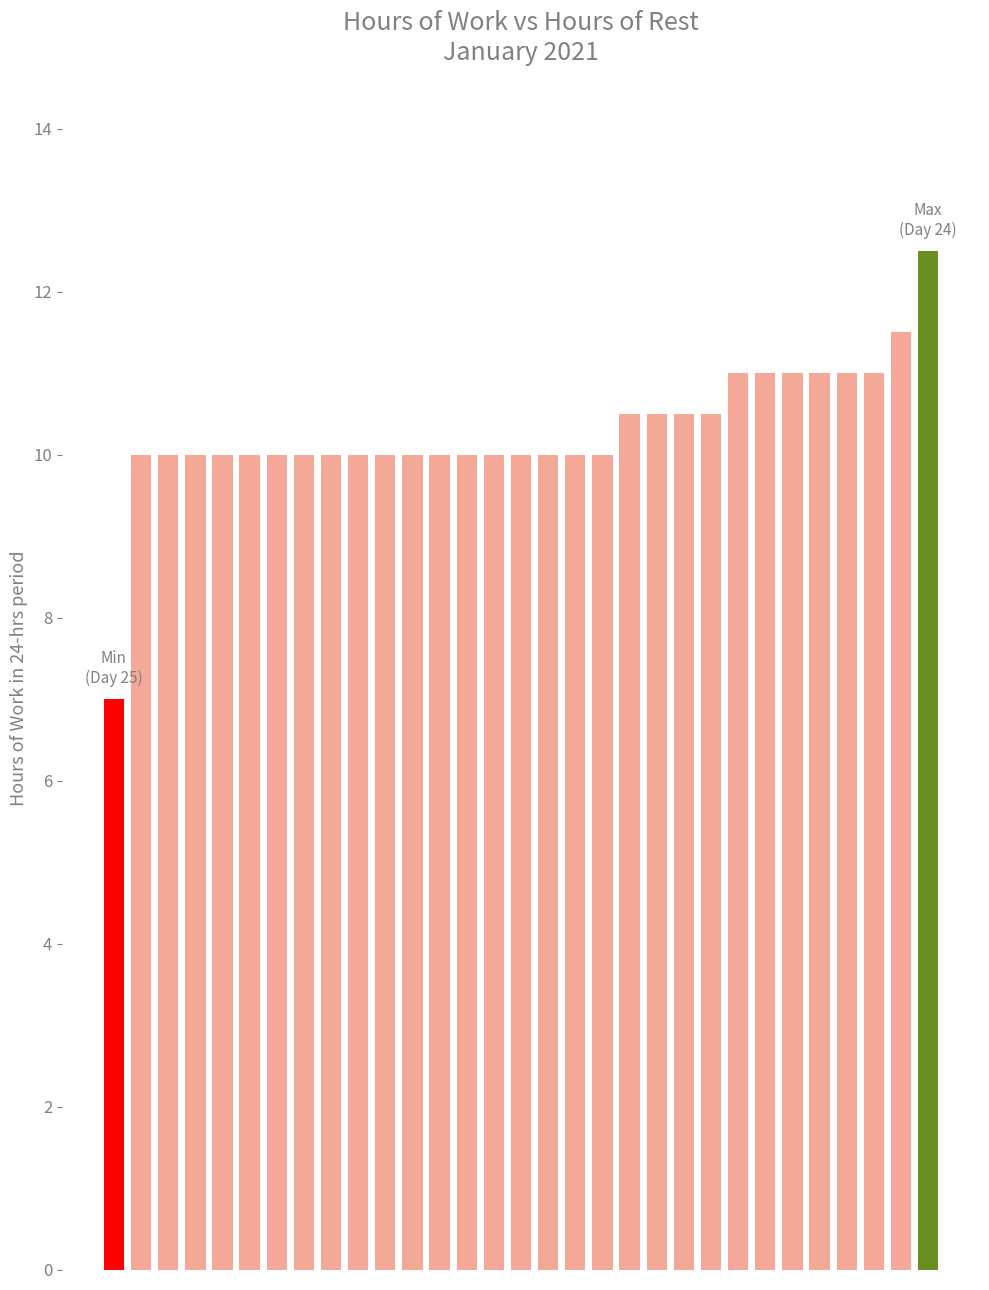

What is the value of the 14th bar from the left?

10.0